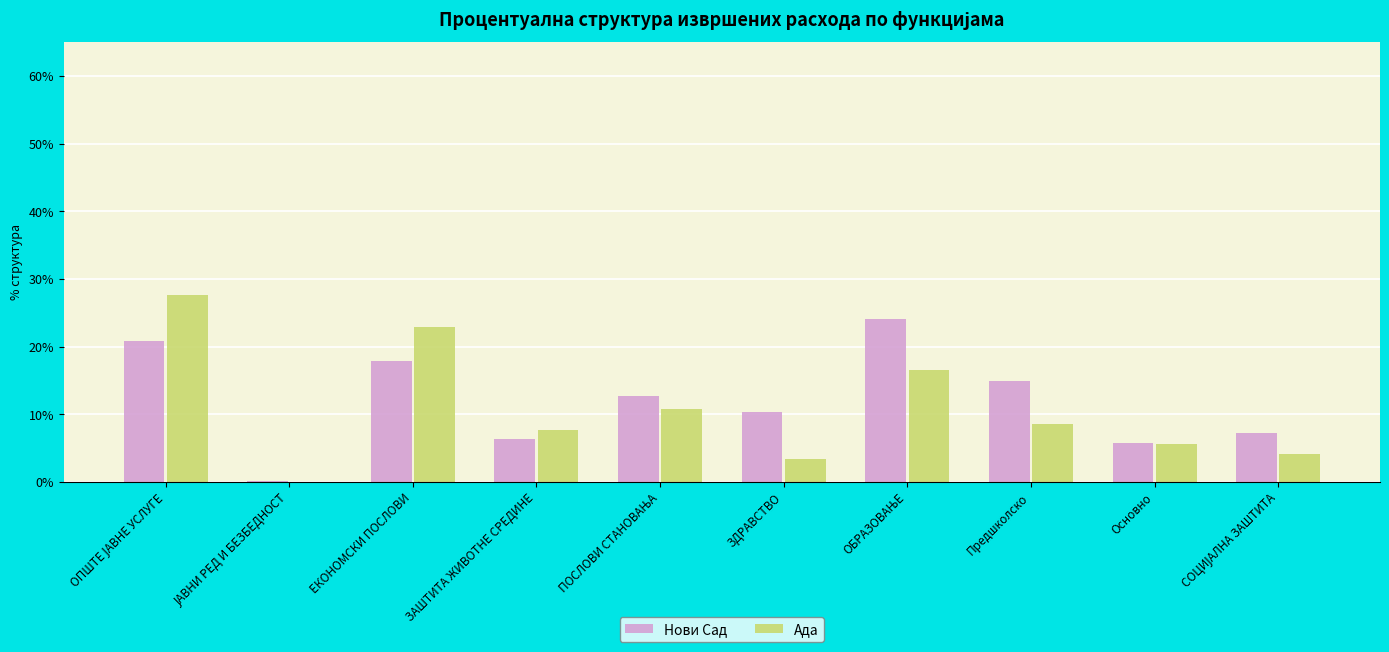

Reading right to left, list all the values displayed in this chart.

Нови Сад: СОЦИЈАЛНА ЗАШТИТА=0.1	Основно=0.1	Предшколско=0.1	ОБРАЗОВАЊЕ=0.2	ЗДРАВСТВО=0.1	ПОСЛОВИ СТАНОВАЊА=0.1	ЗАШТИТА ЖИВОТНЕ СРЕДИНЕ=0.1	ЕКОНОМСКИ ПОСЛОВИ=0.2	ЈАВНИ РЕД И БЕЗБЕДНОСТ=0.0	ОПШТЕ ЈАВНЕ УСЛУГЕ=0.2
Ада: СОЦИЈАЛНА ЗАШТИТА=0.0	Основно=0.1	Предшколско=0.1	ОБРАЗОВАЊЕ=0.2	ЗДРАВСТВО=0.0	ПОСЛОВИ СТАНОВАЊА=0.1	ЗАШТИТА ЖИВОТНЕ СРЕДИНЕ=0.1	ЕКОНОМСКИ ПОСЛОВИ=0.2	ЈАВНИ РЕД И БЕЗБЕДНОСТ=0.0	ОПШТЕ ЈАВНЕ УСЛУГЕ=0.3